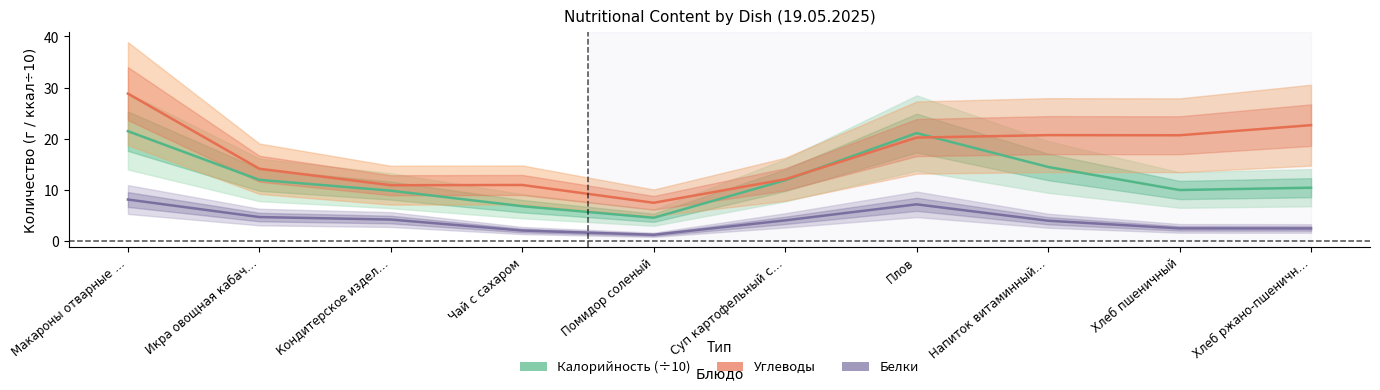

At which category does Калорийность (÷10) reach its first local valley?

Помидор соленый